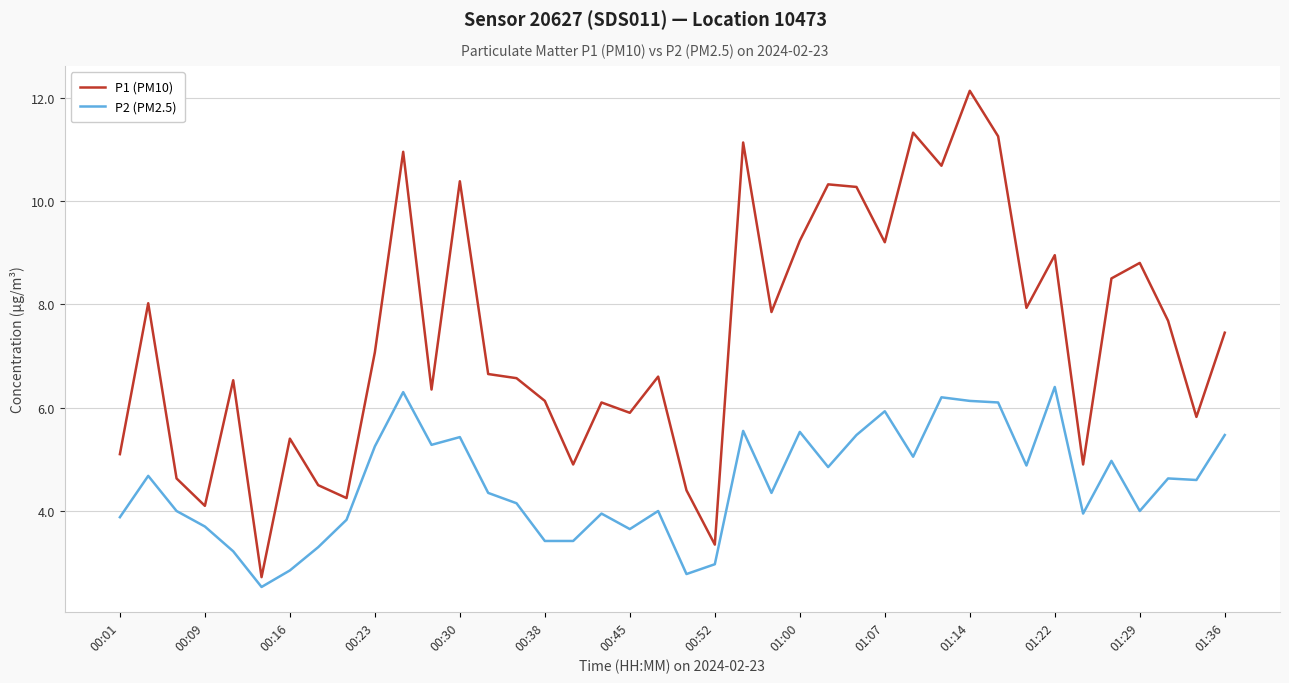

List the series in order of their overall mean, lowest first.

P2 (PM2.5), P1 (PM10)